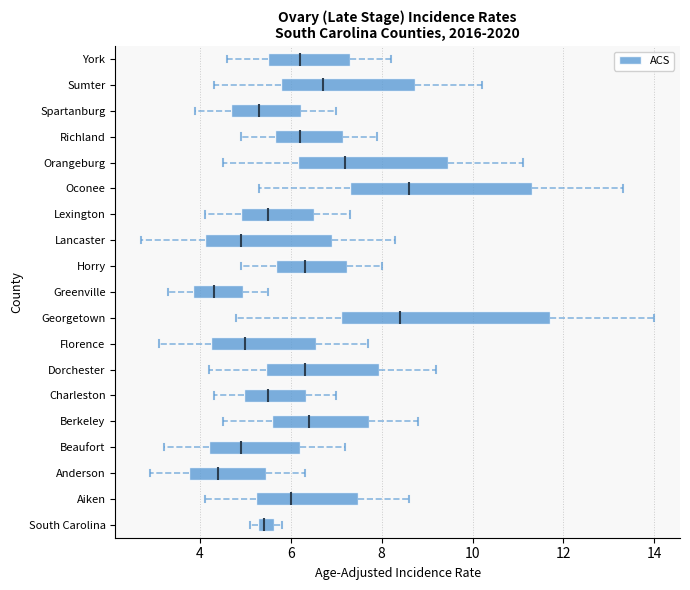

Where is the right edge of the box for Richland on the x-axis? The values are not printed on the chart, so give them approximately, as read against the axis.

7.2